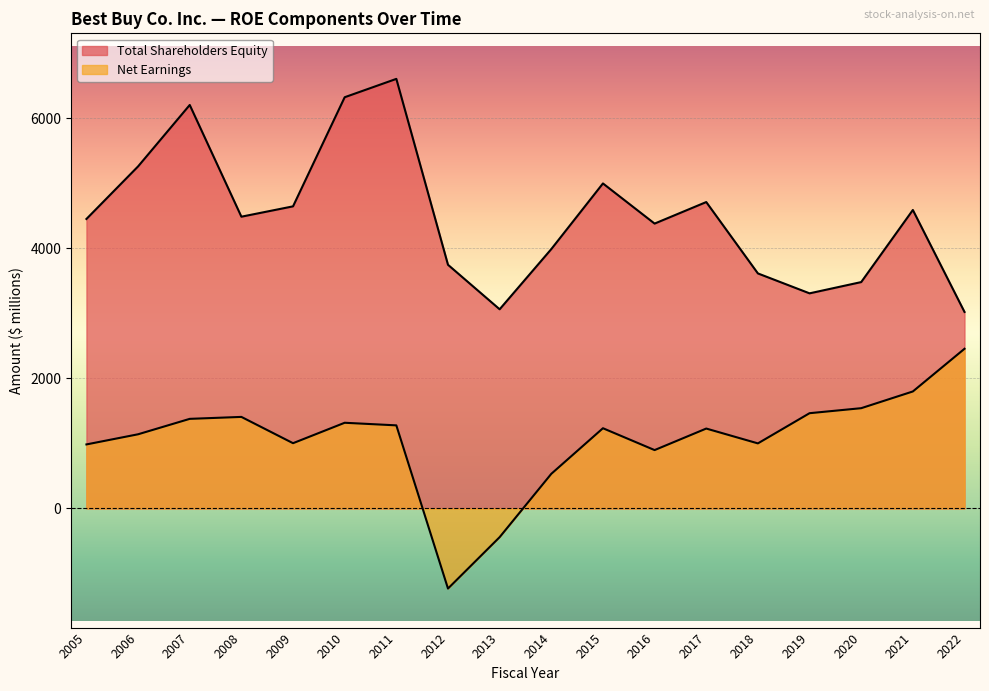

Reading left to right, what are all the values shown in this chart?

Total Shareholders Equity: 2022=3020	2021=4587	2020=3479	2019=3306	2018=3612	2017=4709	2016=4378	2015=4995	2014=3986	2013=3061	2012=3745	2011=6602	2010=6320	2009=4643	2008=4484	2007=6201	2006=5257	2005=4449
Net Earnings: 2022=2454	2021=1798	2020=1541	2019=1464	2018=1000	2017=1228	2016=897	2015=1233	2014=532	2013=-441	2012=-1231	2011=1277	2010=1317	2009=1003	2008=1407	2007=1377	2006=1140	2005=984